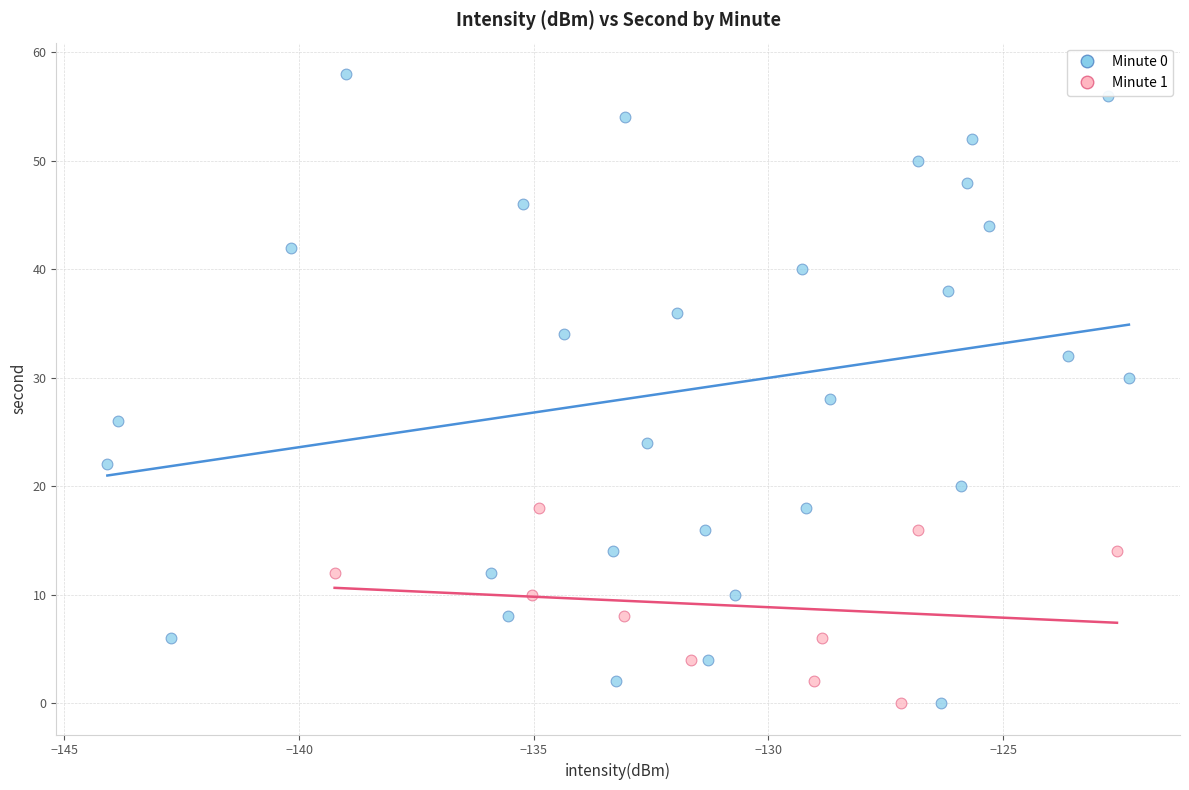

Which series has the largest Y range (max minus min)?

Minute 0